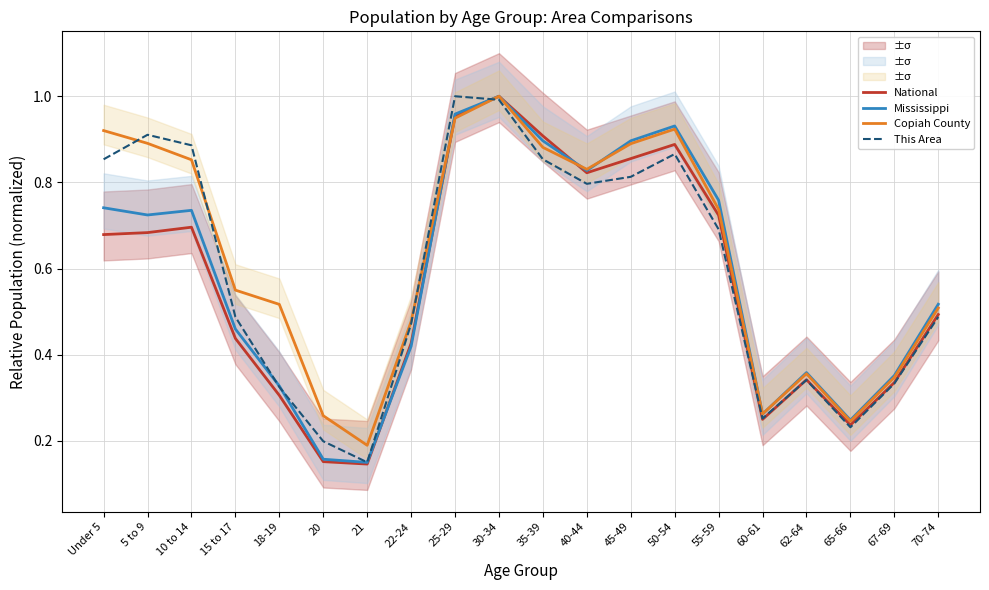

Between Under 5 and 35-39, which series saw the biggest shift?

National